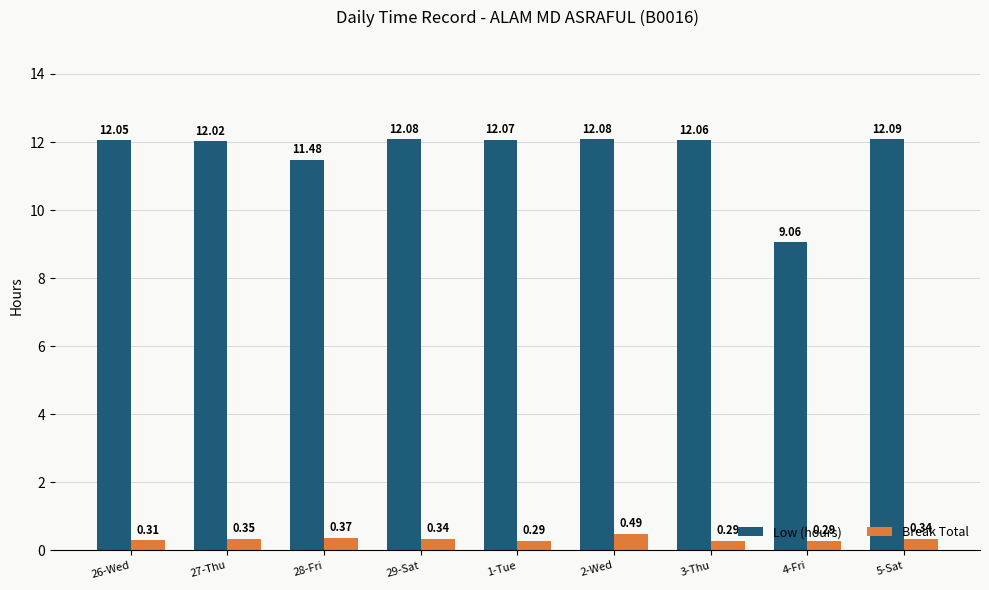

Which series has the largest total across all categories?

Low (hours)